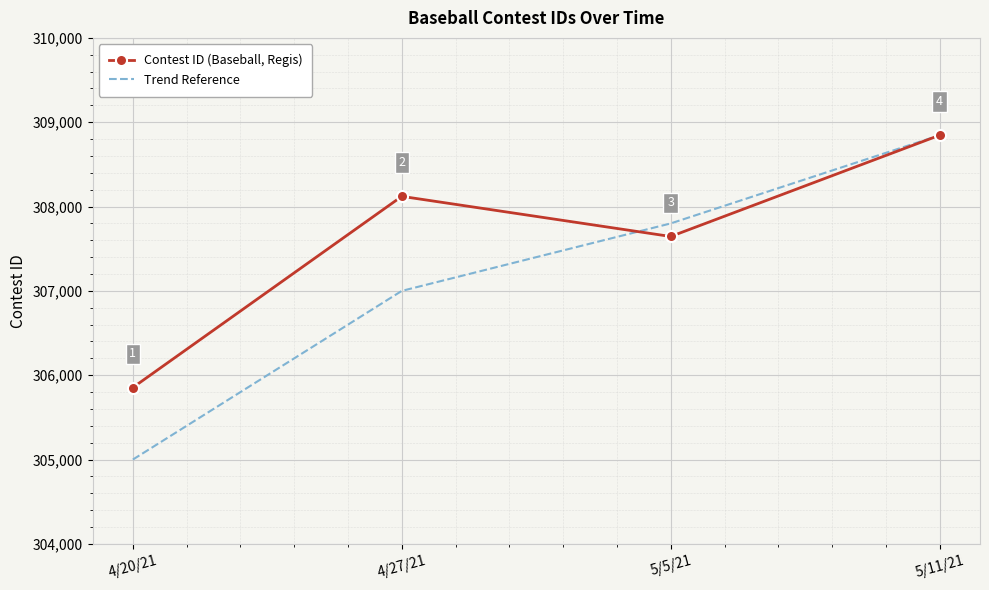

What is the difference between the second highest and minimum values in the Contest ID (Baseball, Regis) series?

2267